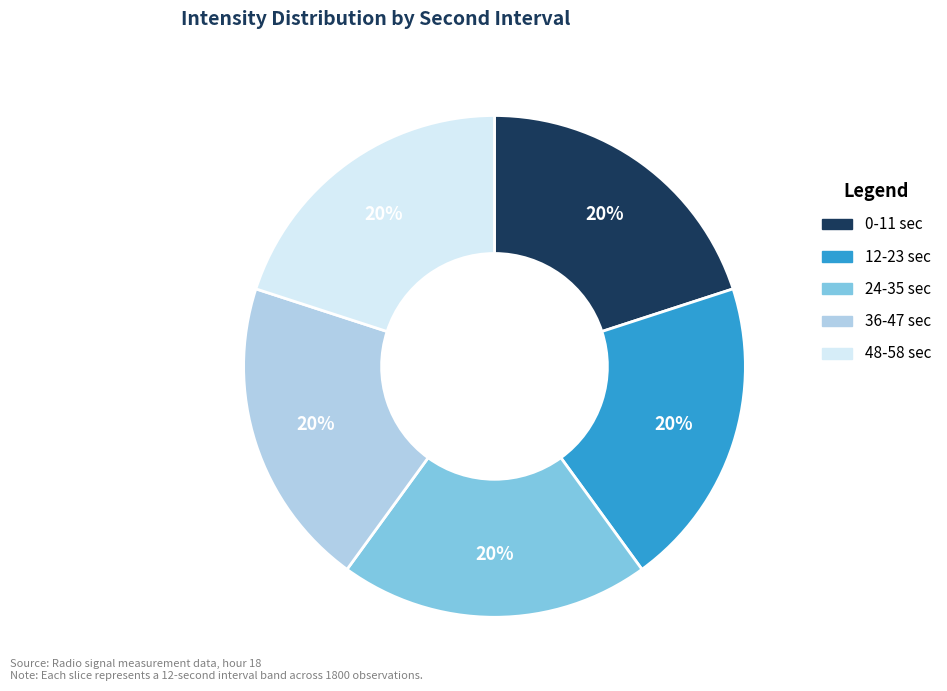

Does any single category account for the majority?

No